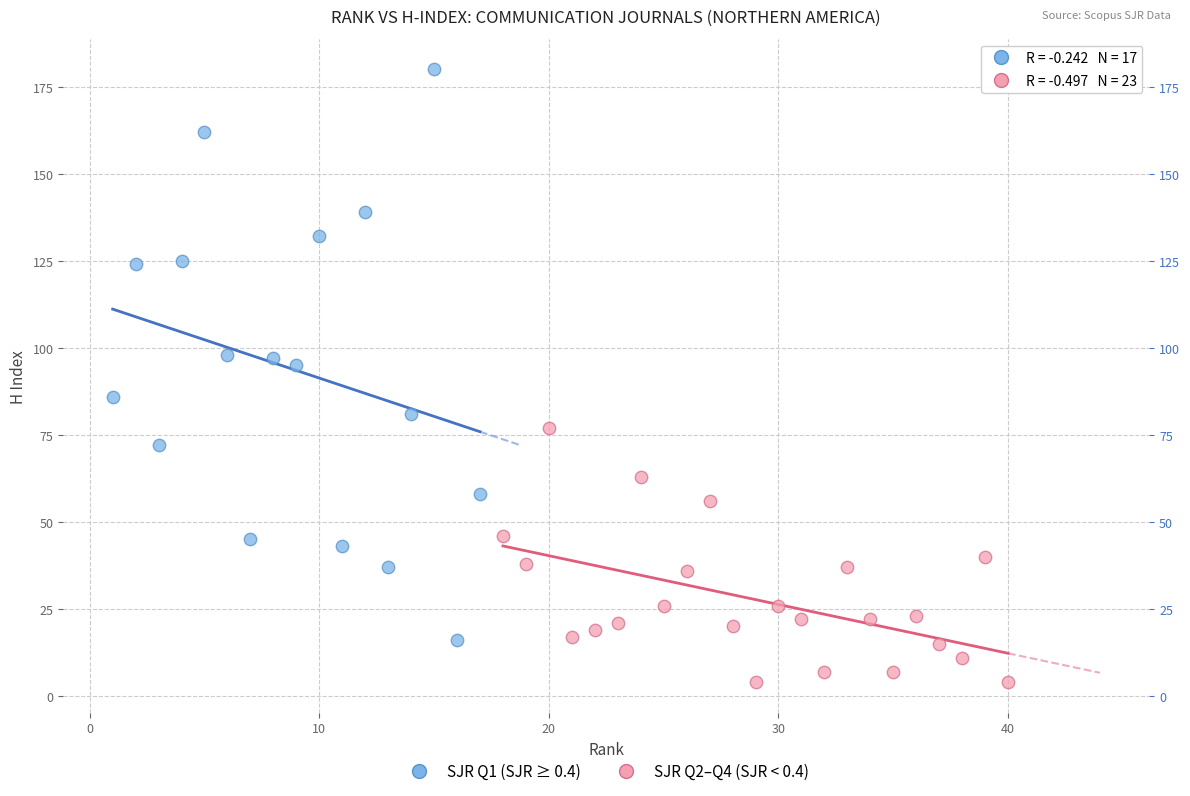

What are all the series names shown in the legend?

SJR Q1 (SJR ≥ 0.4), SJR Q2–Q4 (SJR < 0.4)